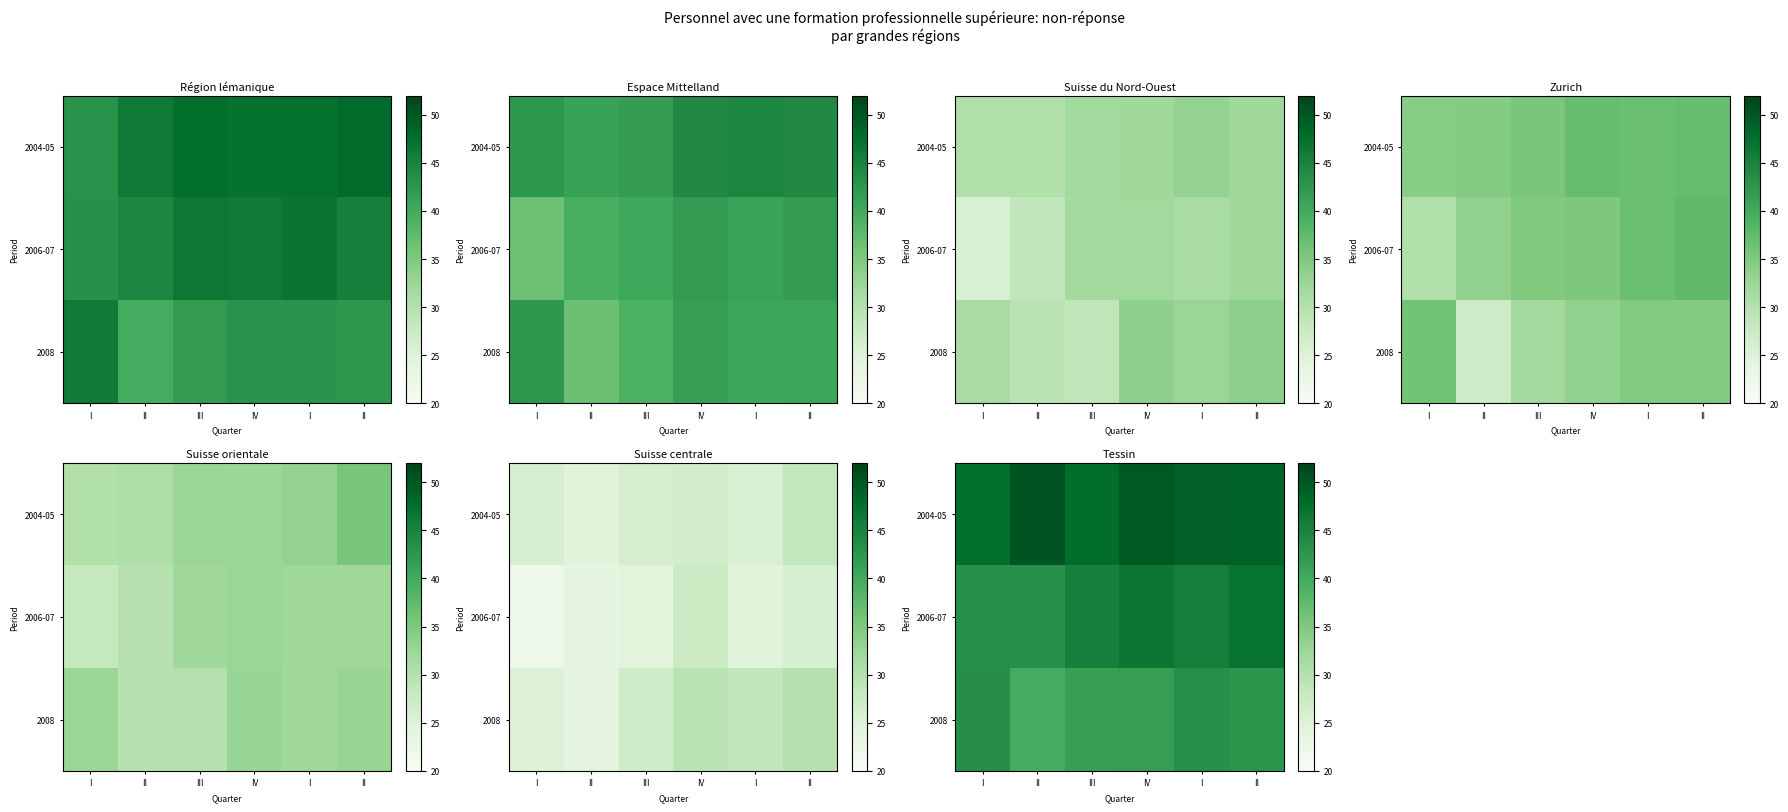

At which category is the sum across all series the highest?

II